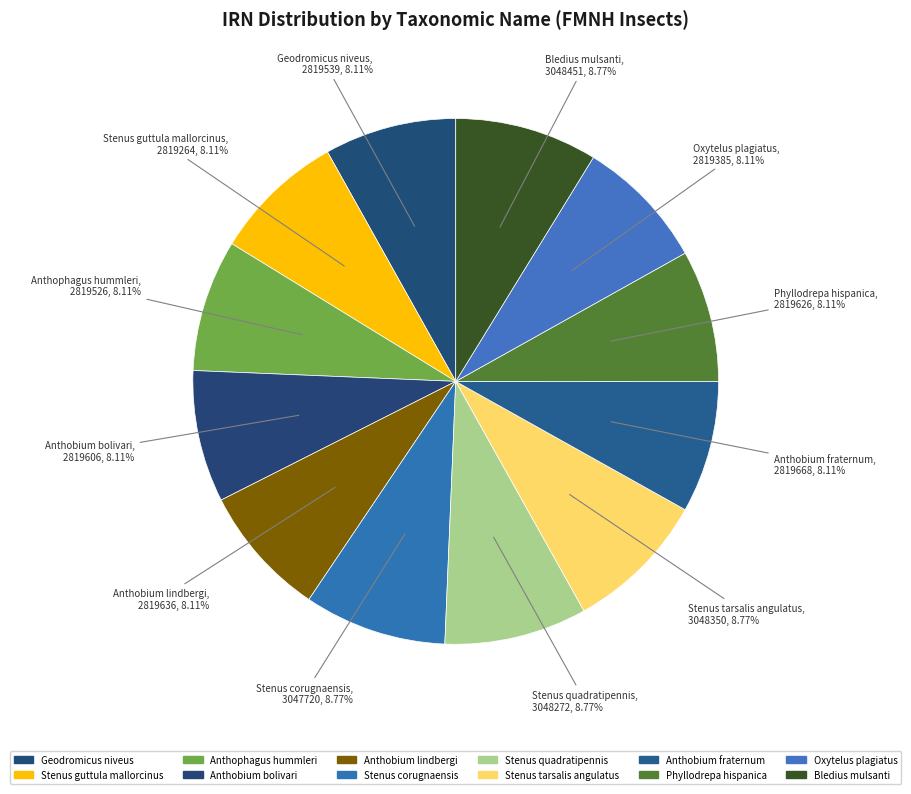

To the nearest percent, what is the combined percentage of Phyllodrepa hispanica and Geodromicus niveus?

16%